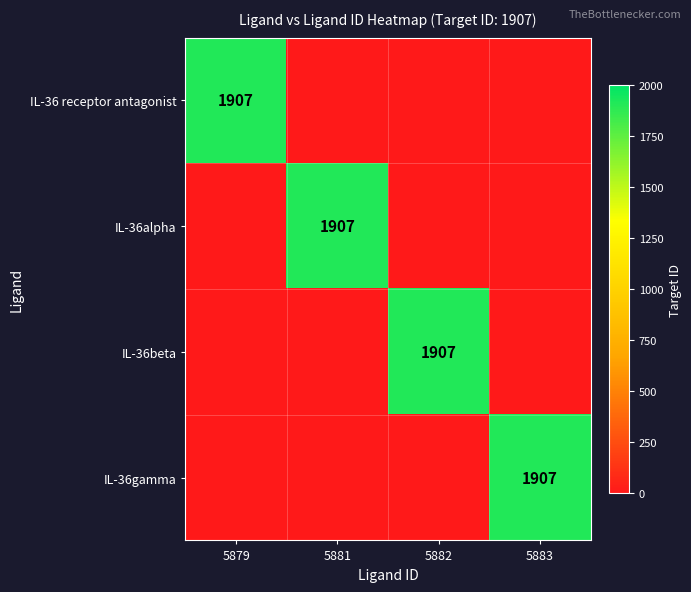

Is it true that IL-36gamma equals 1222 at 5883?

False